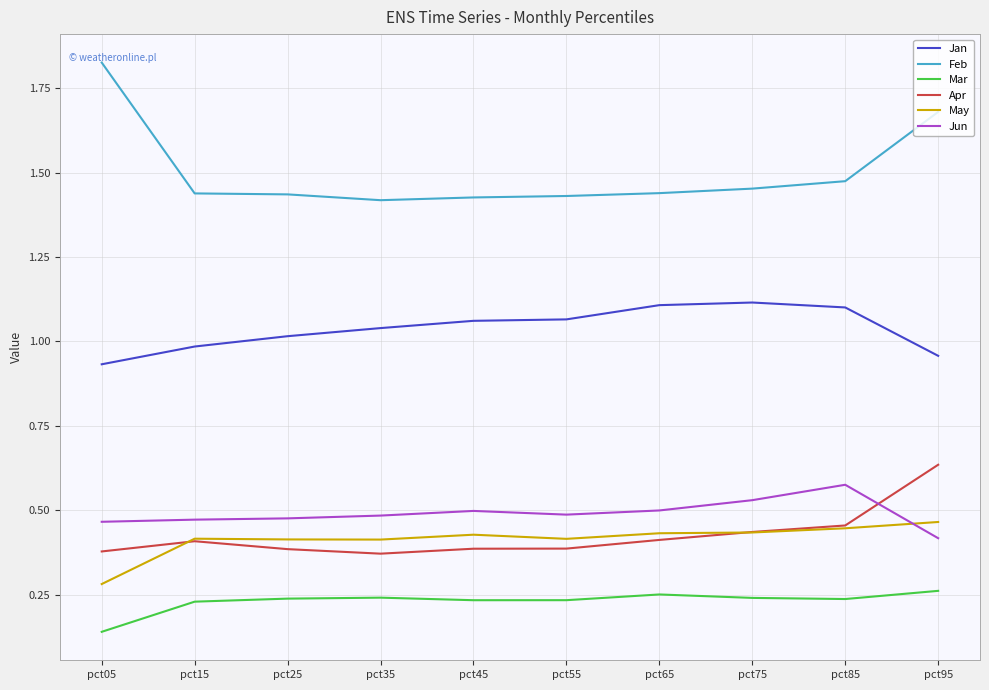

What is the sum of all Jan values?

10.4